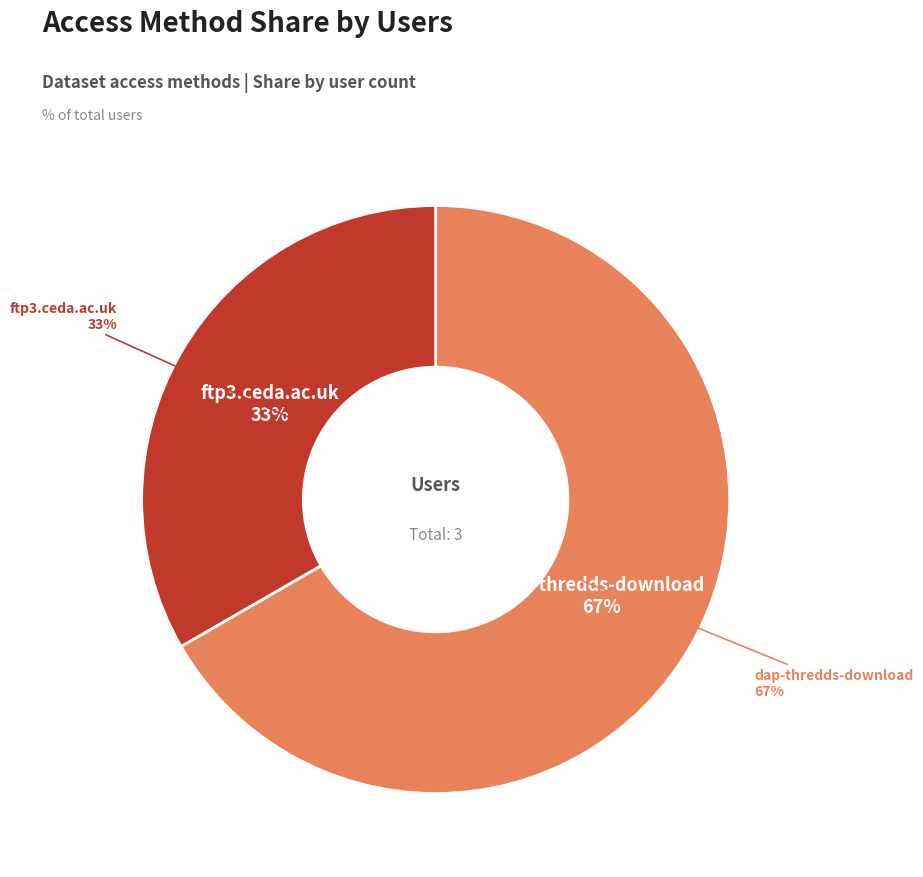

To the nearest percent, what is the average slice percentage?

50%